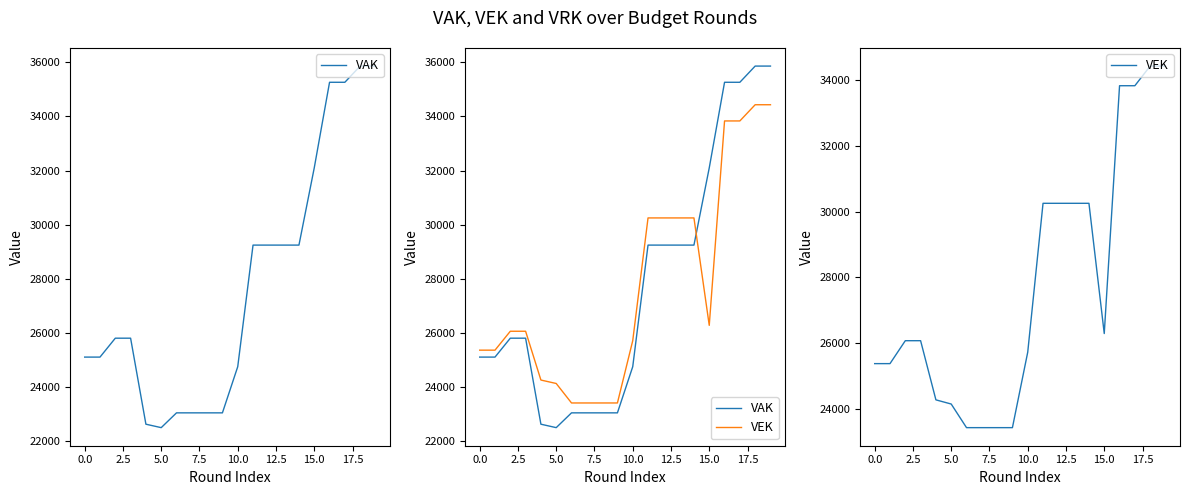

The value of VAK at 2.5 is 25813. True or false?

True